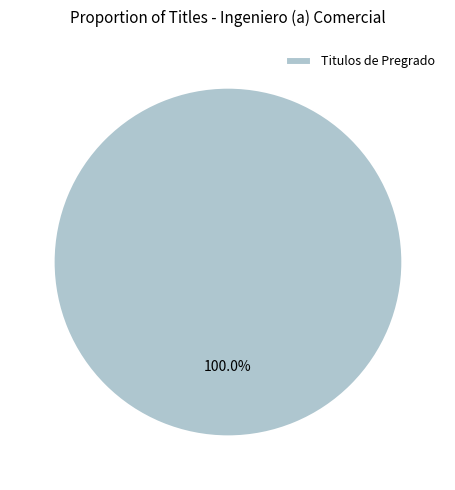

Rank the categories by value from lowest to highest.

Titulos de Pregrado